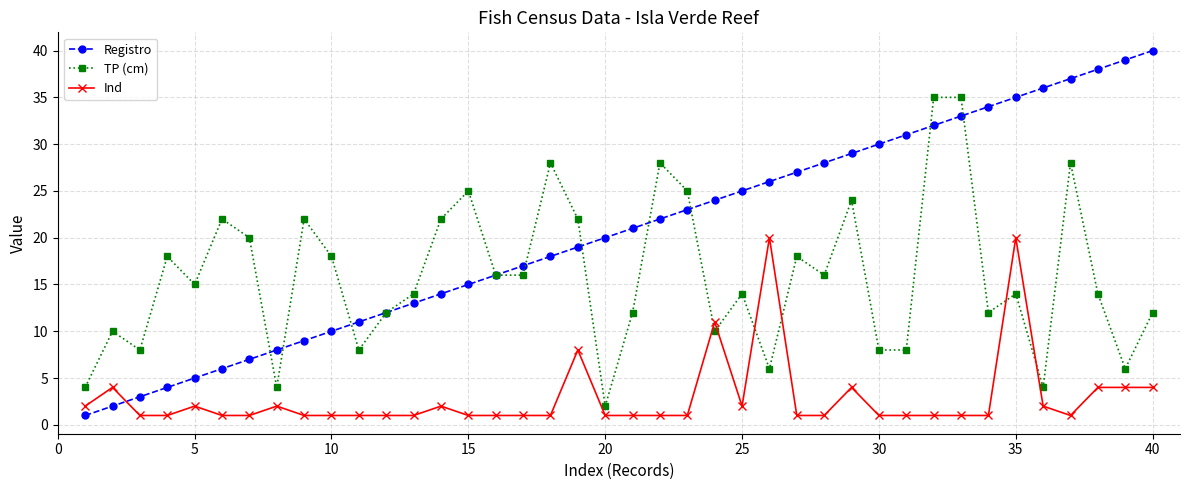

Which series has the widest spread of values?

Registro